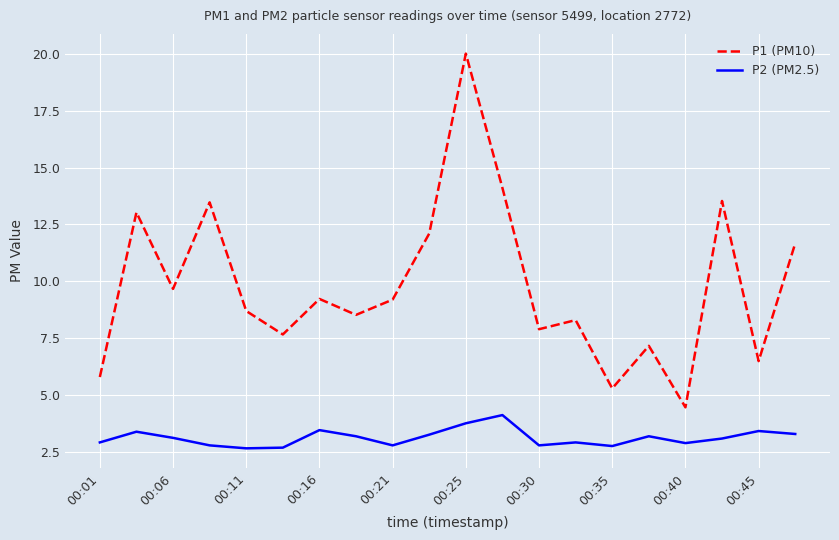

List the series in order of their peak value, lowest first.

P2 (PM2.5), P1 (PM10)